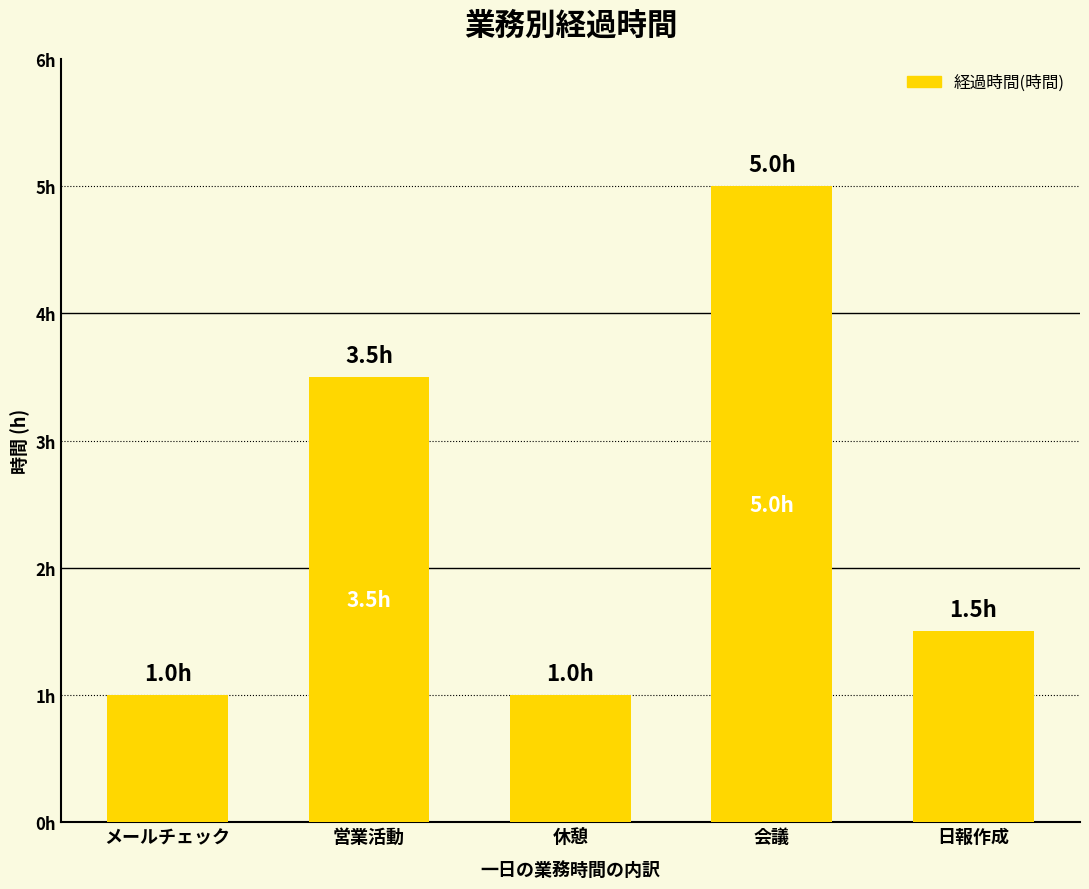

What is the ratio of the value at 営業活動 to the value at メールチェック?

3.5